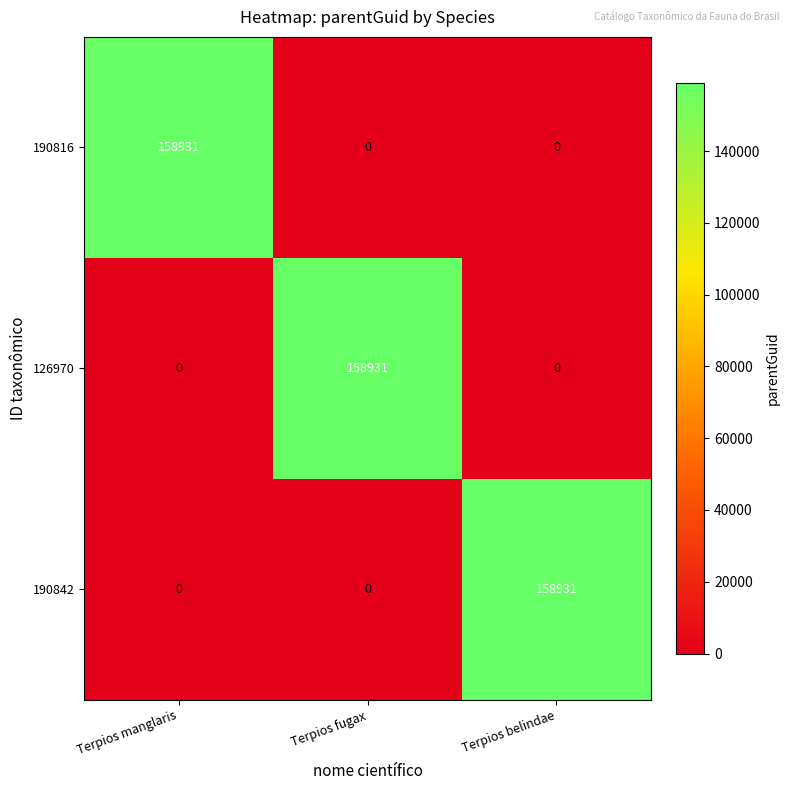

What is the total value across all series at Terpios fugax?

158931